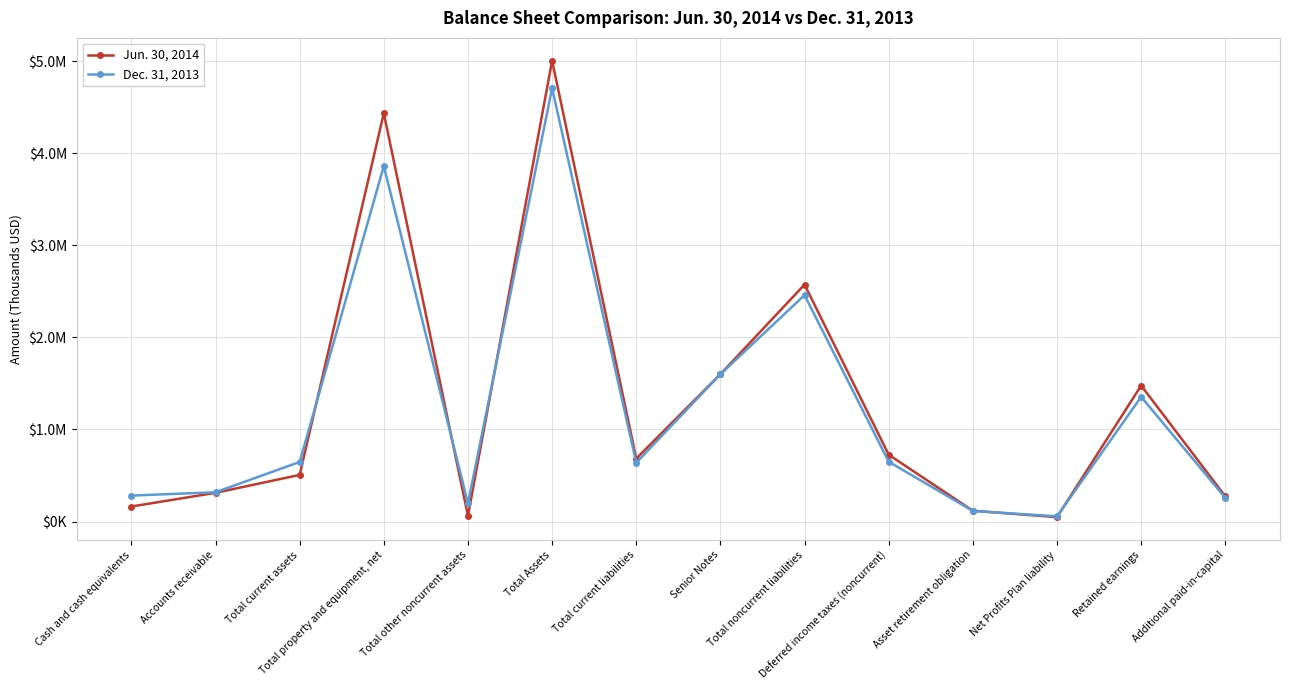

Between Accounts receivable and Net Profits Plan liability, which series saw the biggest shift?

Jun. 30, 2014